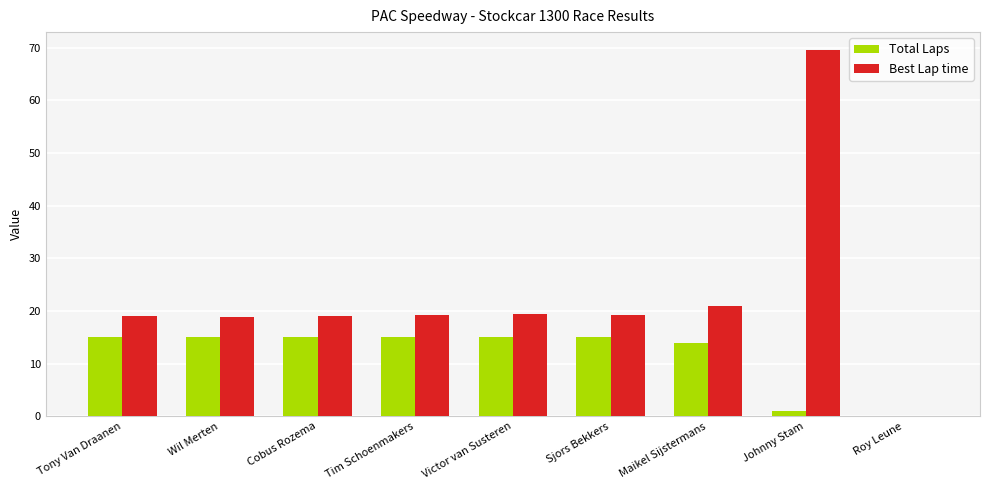

At which label is Best Lap time closest to 34?

Maikel Sijstermans